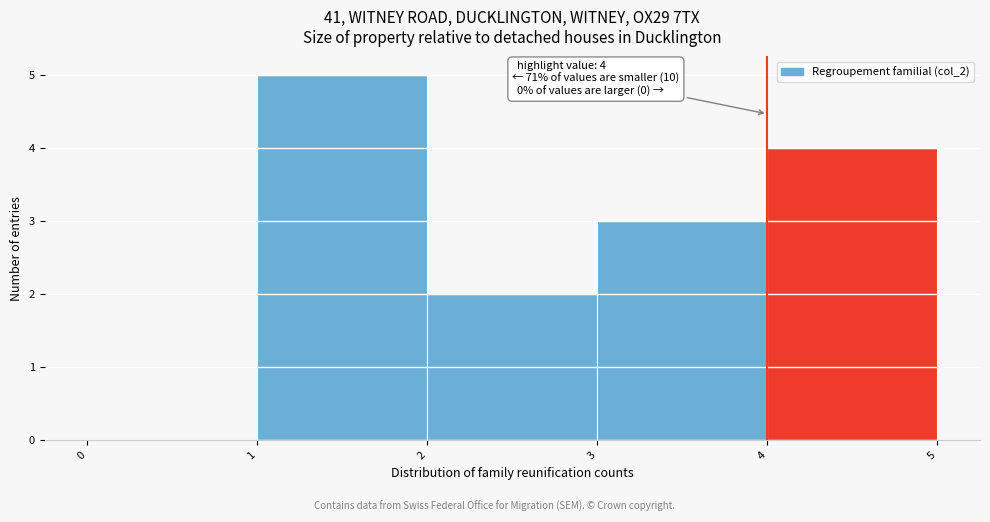

Which range on the x-axis has the tallest bar?

1 to 2